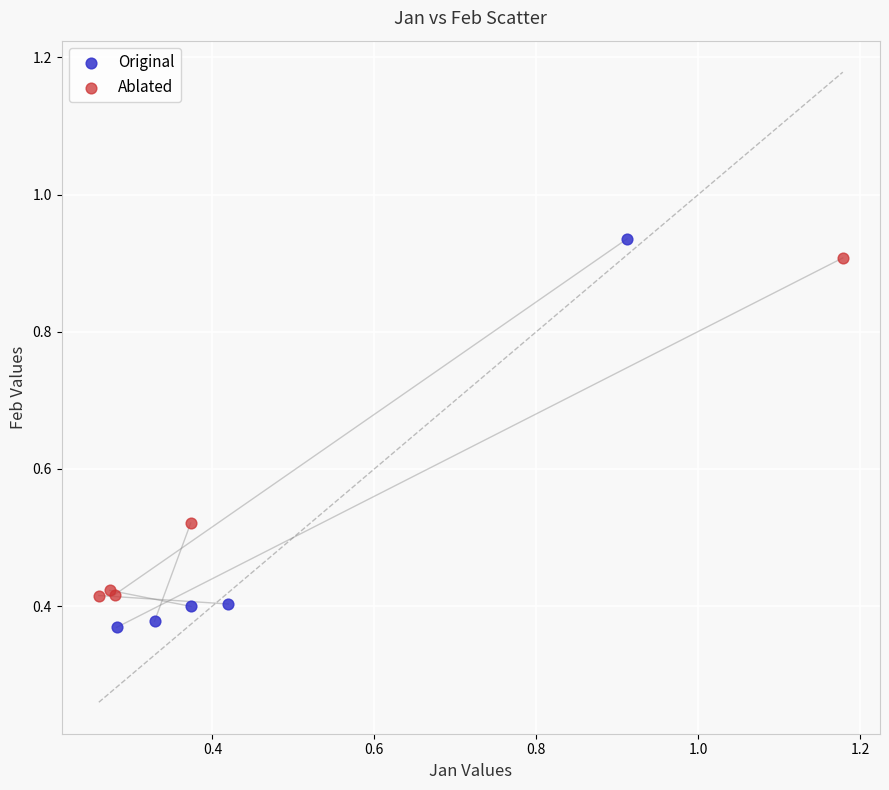

Which series reaches the maximum Y coordinate?

Original